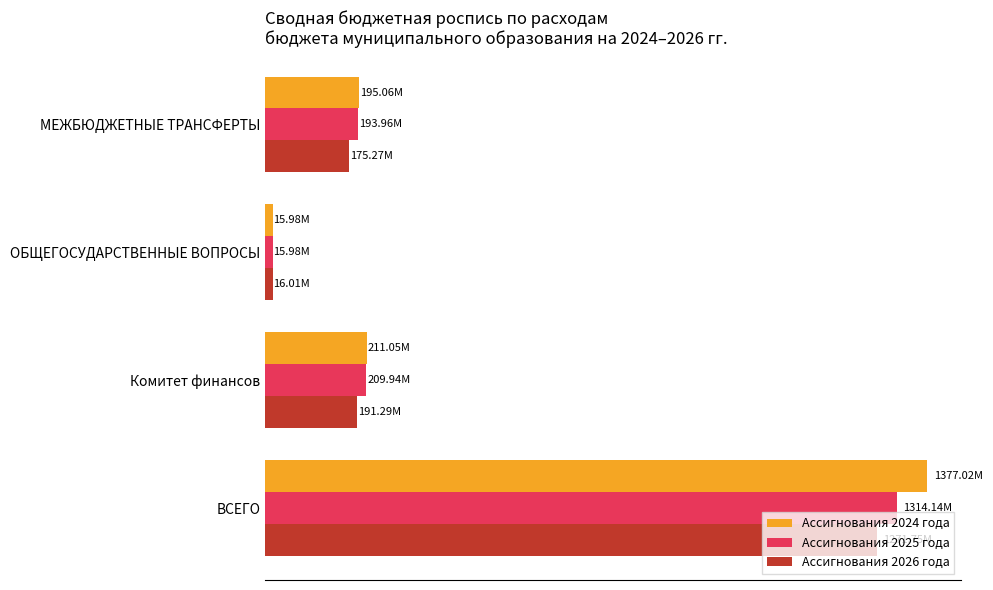

What is the value of the Ассигнования 2024 года bar at the 2nd from the left?

211045928.0